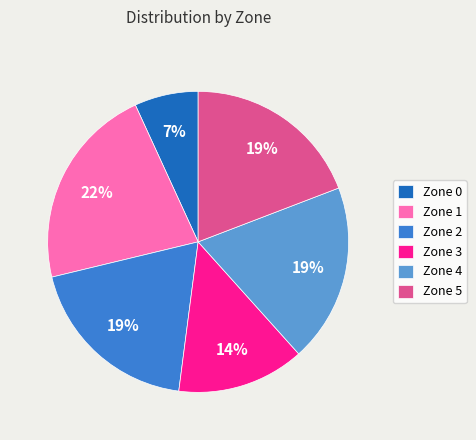

Is there a majority slice in this chart?

No